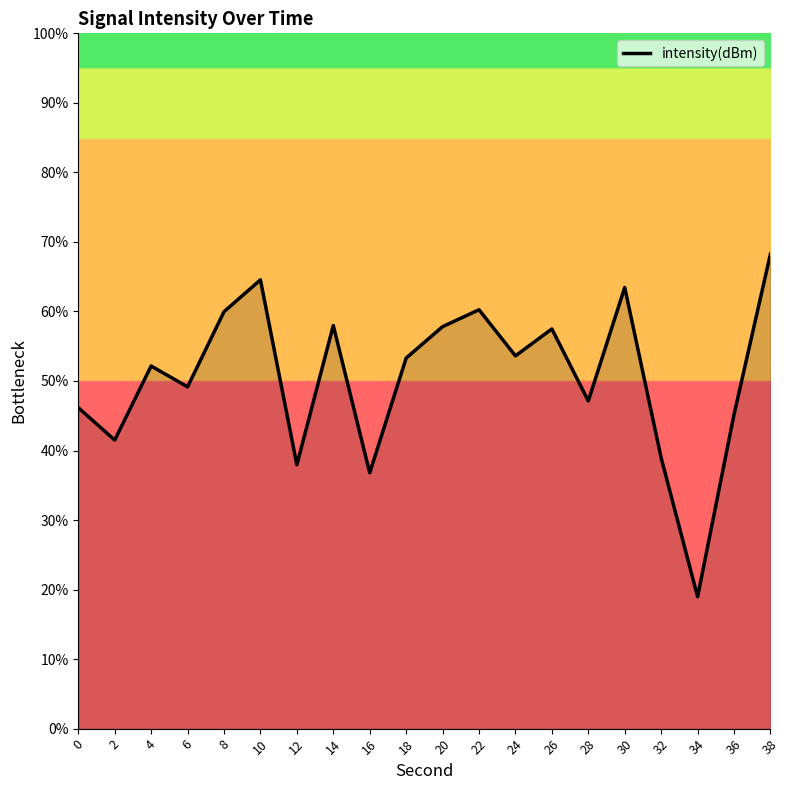

What is the difference between the second highest and minimum values?

45.6